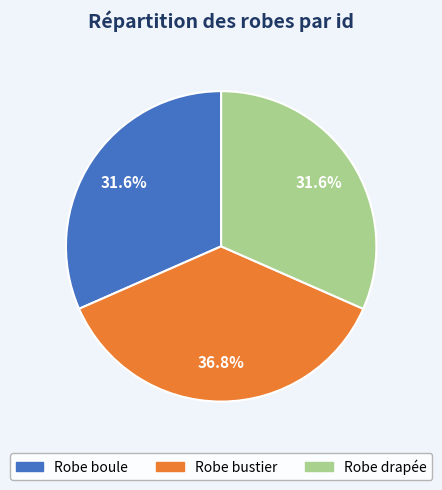

Which slice is the largest?

Robe bustier